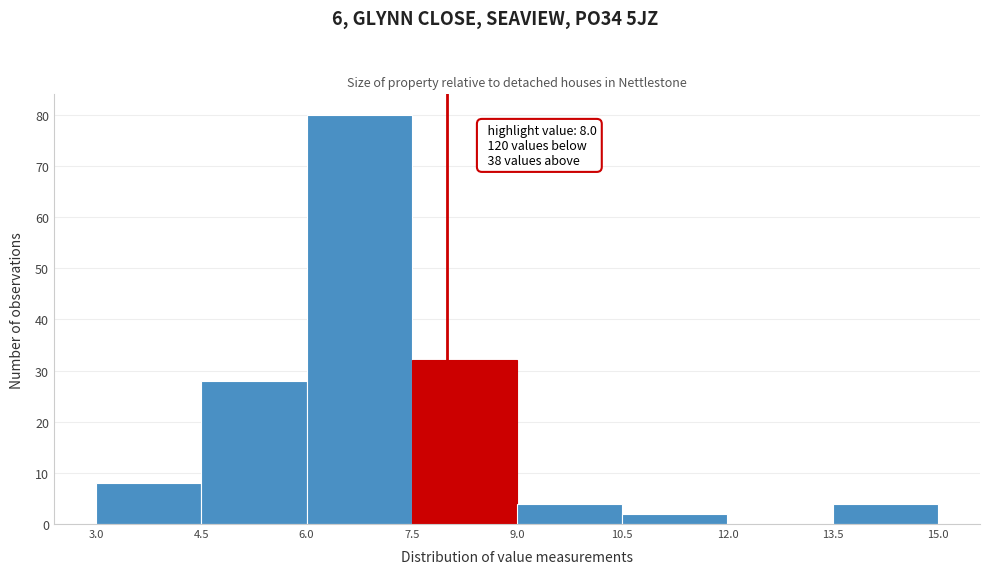

Which range on the x-axis has the tallest bar?

6.0 to 7.5